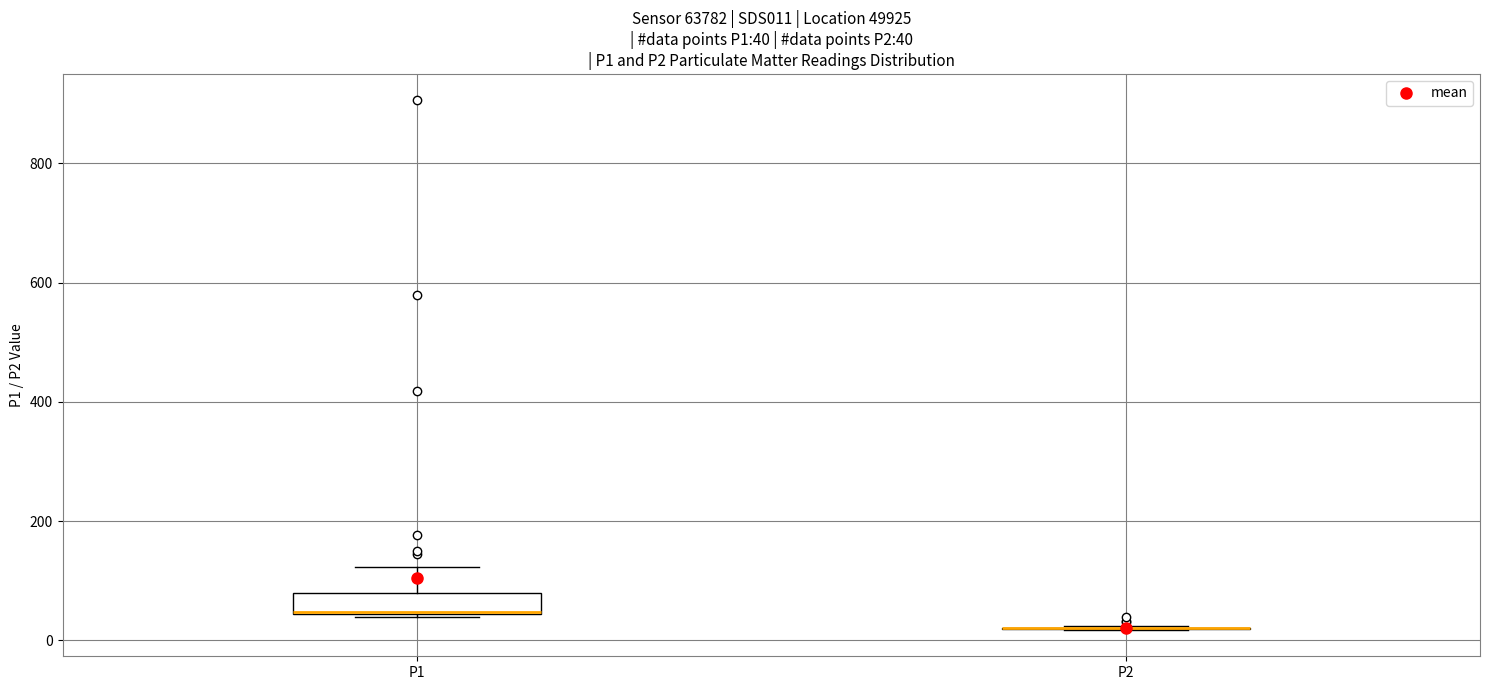

Comparing the boxes themselves (not the whiskers), which one is the tallest?

P1